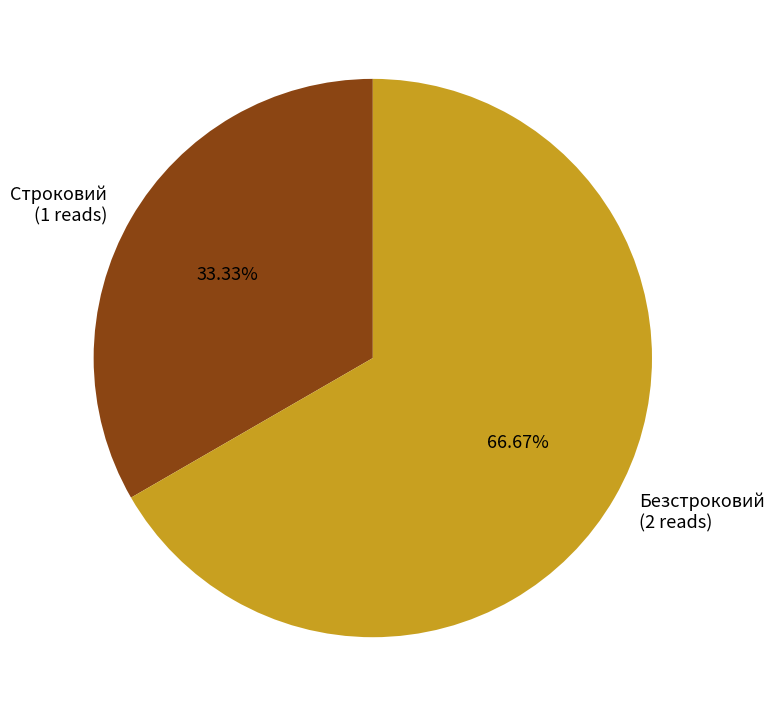

How many slices are in this pie chart?

2